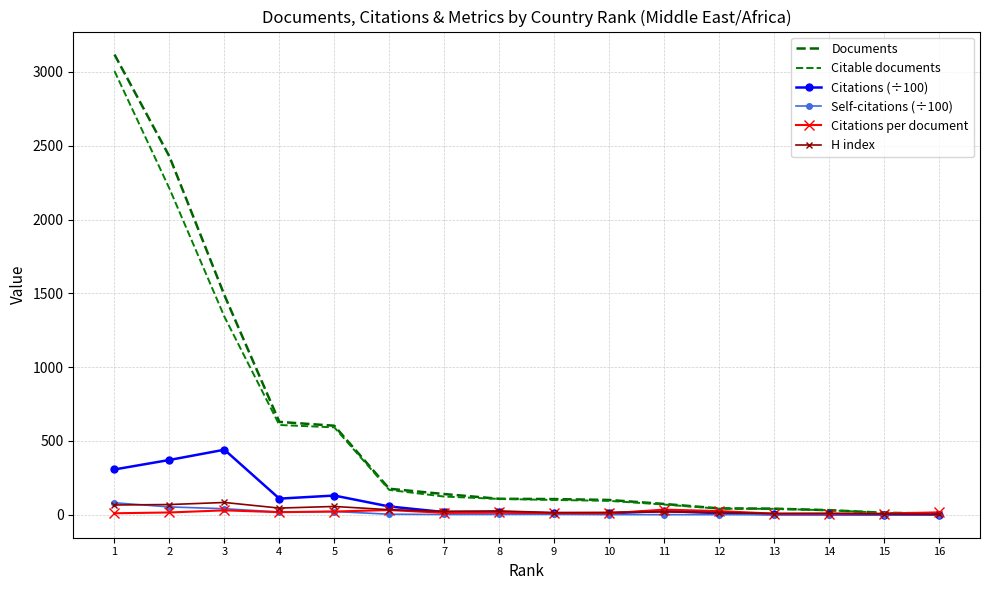

Where is the first local maximum for Self-citations (÷100)?

5